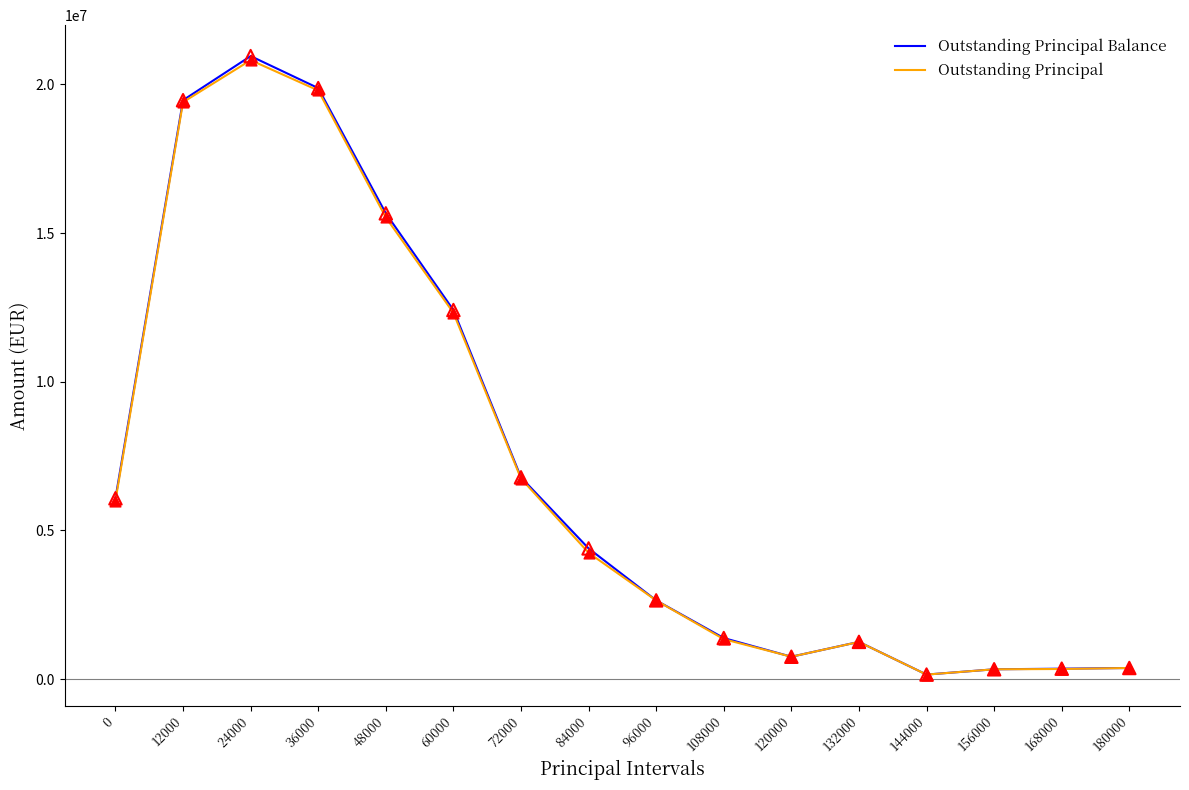

What is the total value across all series at 48000?

31192048.6